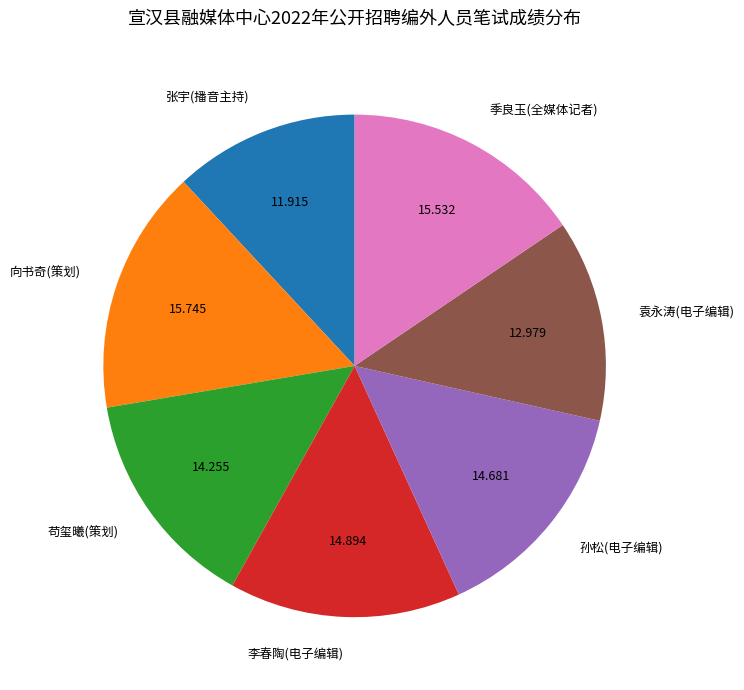

Does 苟玺曦(策划) account for over 50% of the chart?

No